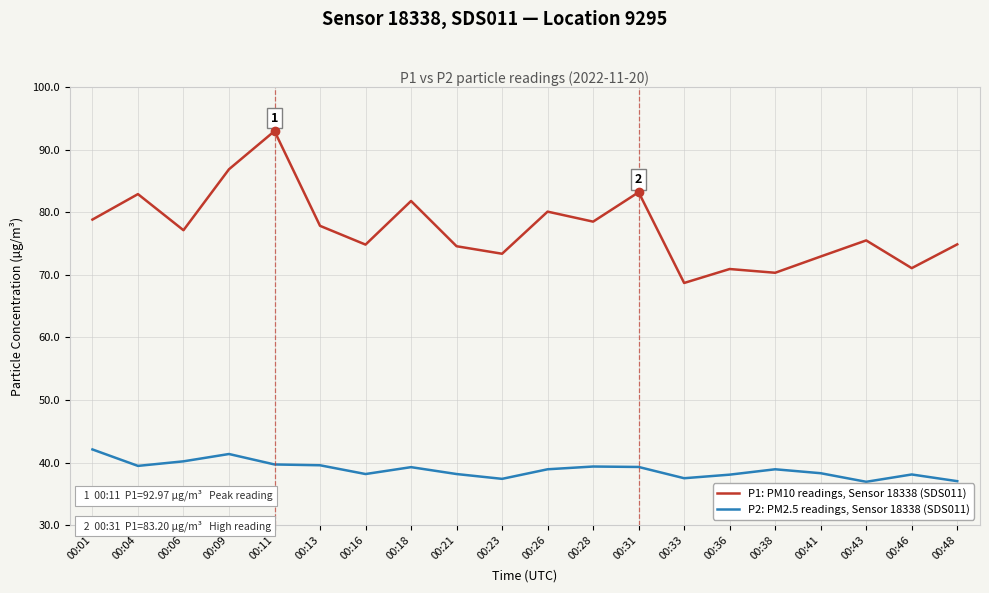

What is the greatest value displayed?

93.0